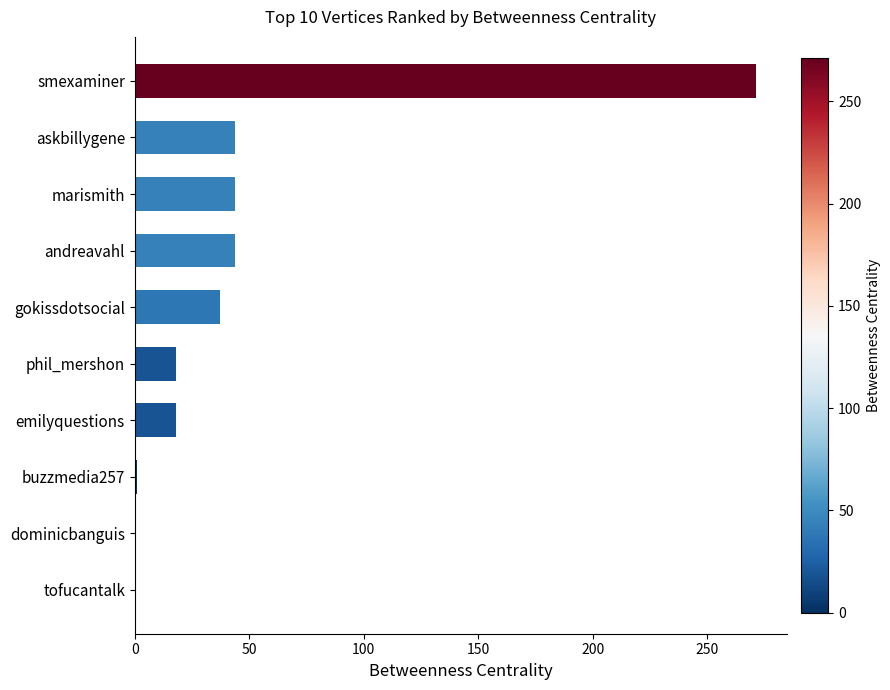

What is the ratio of the value at andreavahl to the value at gokissdotsocial?

1.2